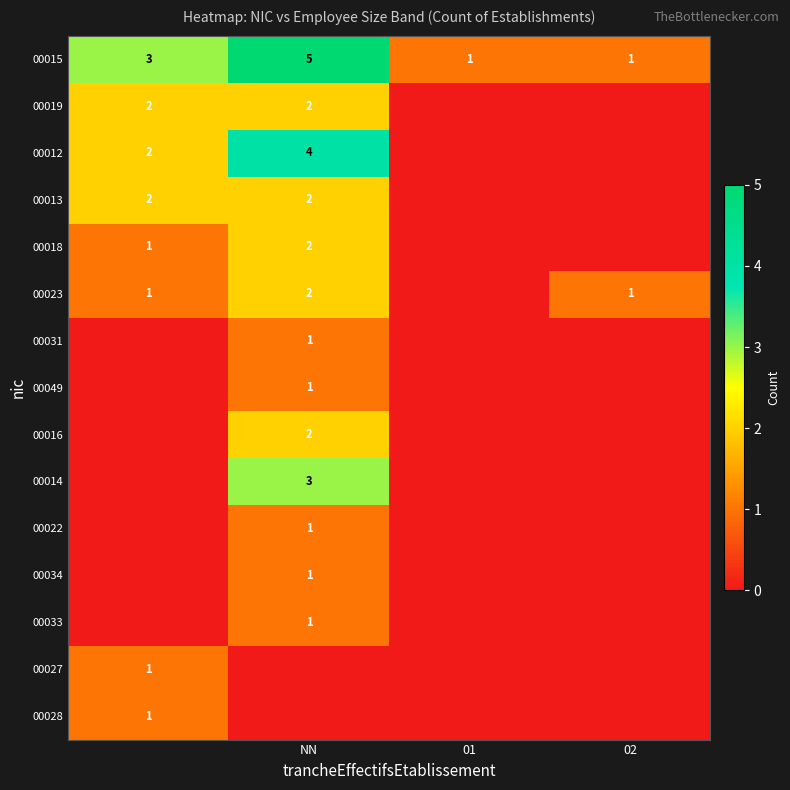

The 00015 series shows 0 at 01. True or false?

False